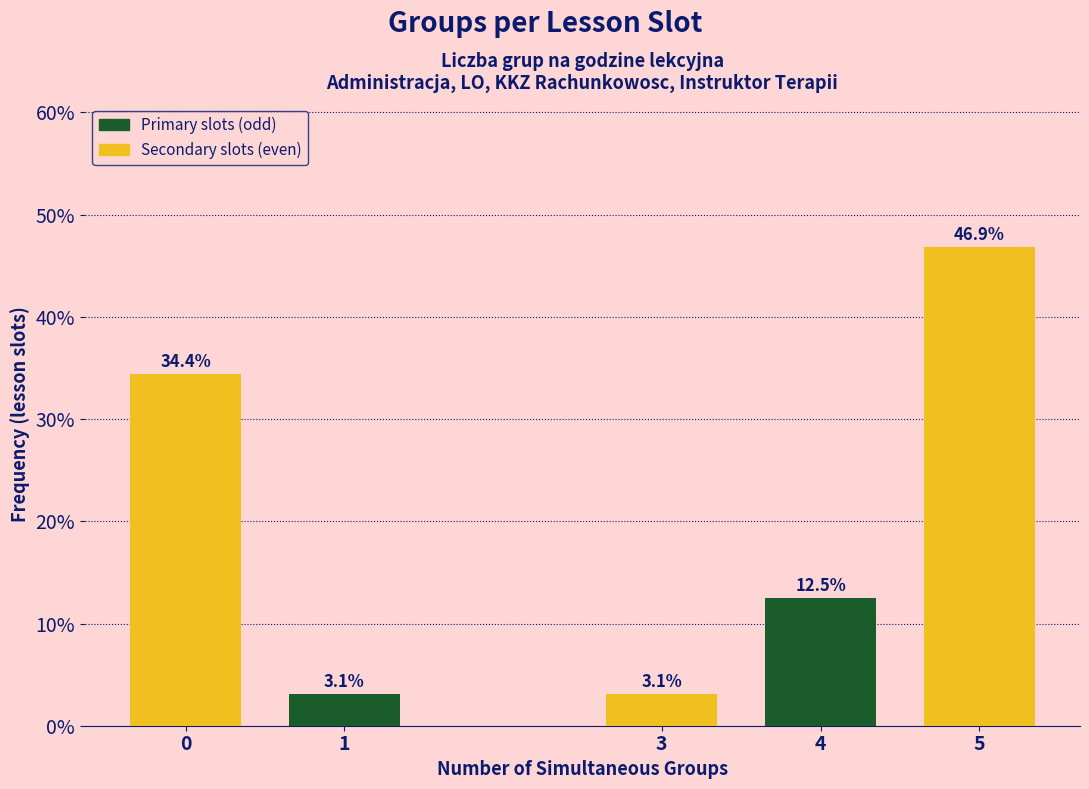

Reading right to left, transcribe all the data shown in this chart.

5=46.9	4=12.5	3=3.1	1=3.1	0=34.4